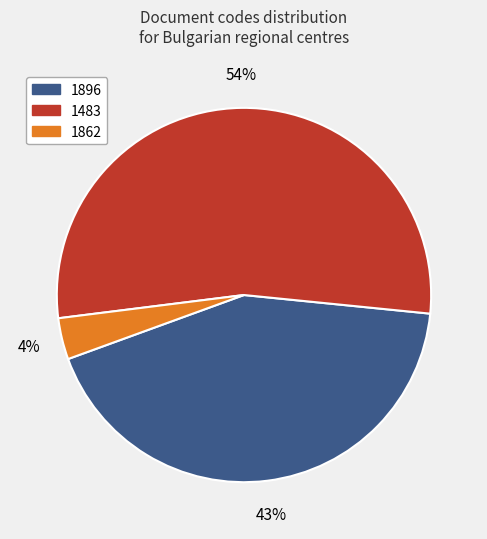

Is there any slice that represents more than half of the pie?

Yes